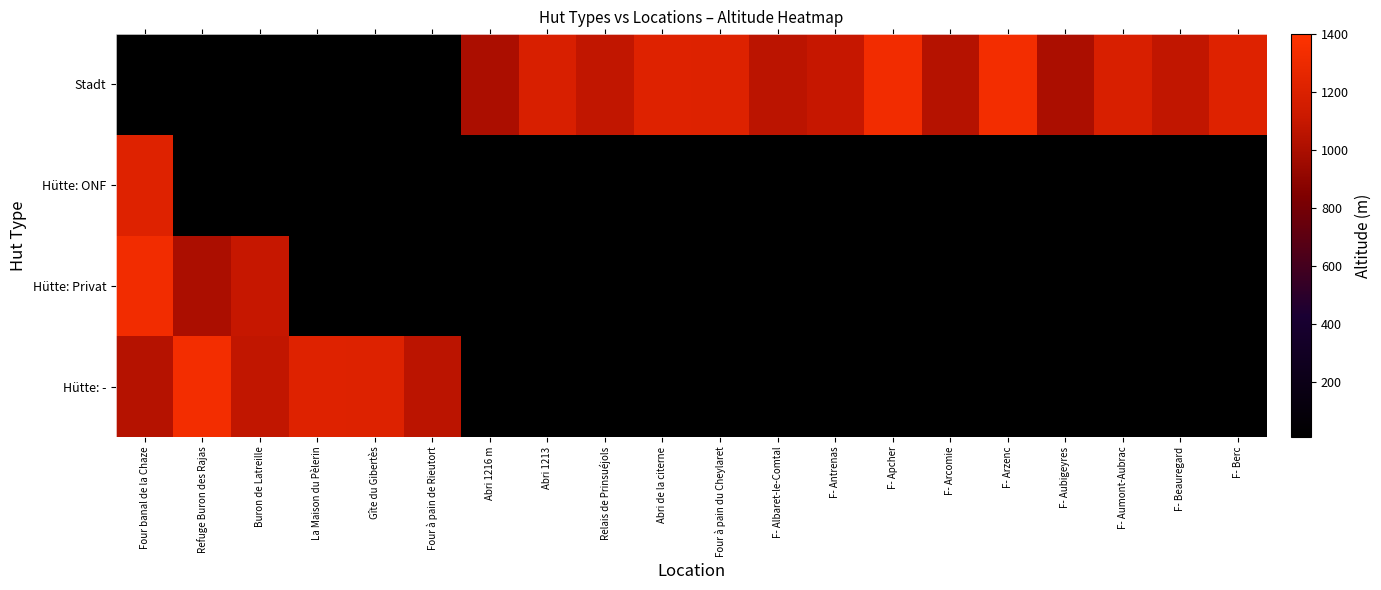

How many categories are shown in the chart?

20